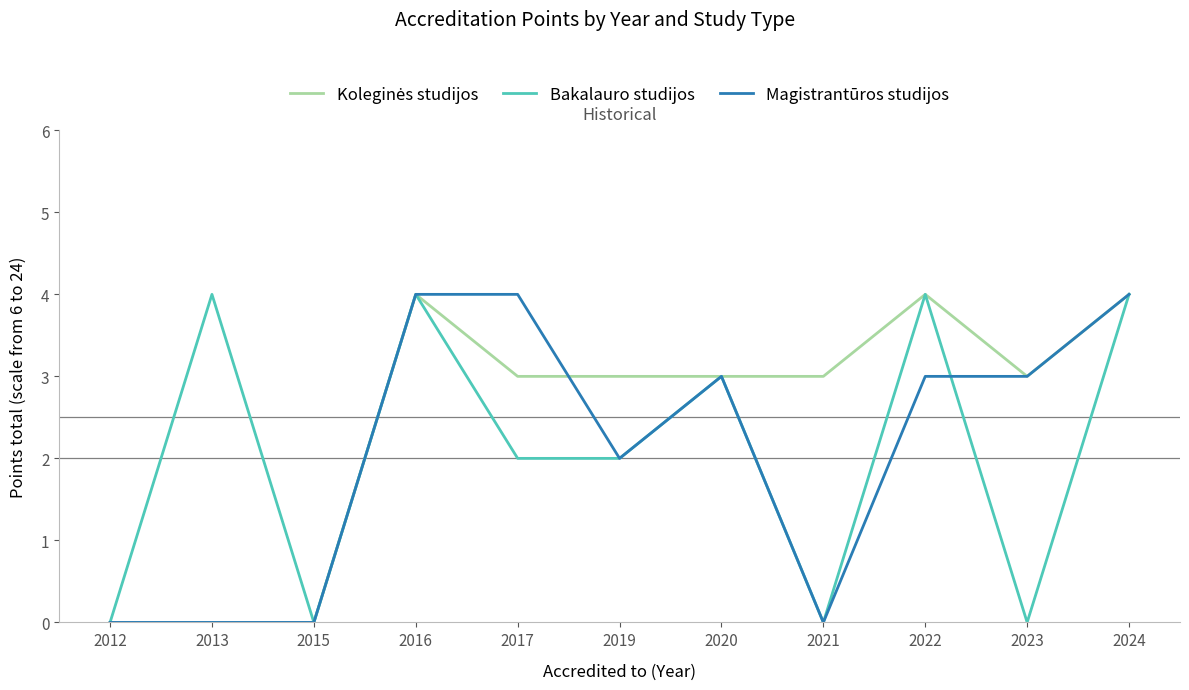

What is the total value across all series at 2024?

12